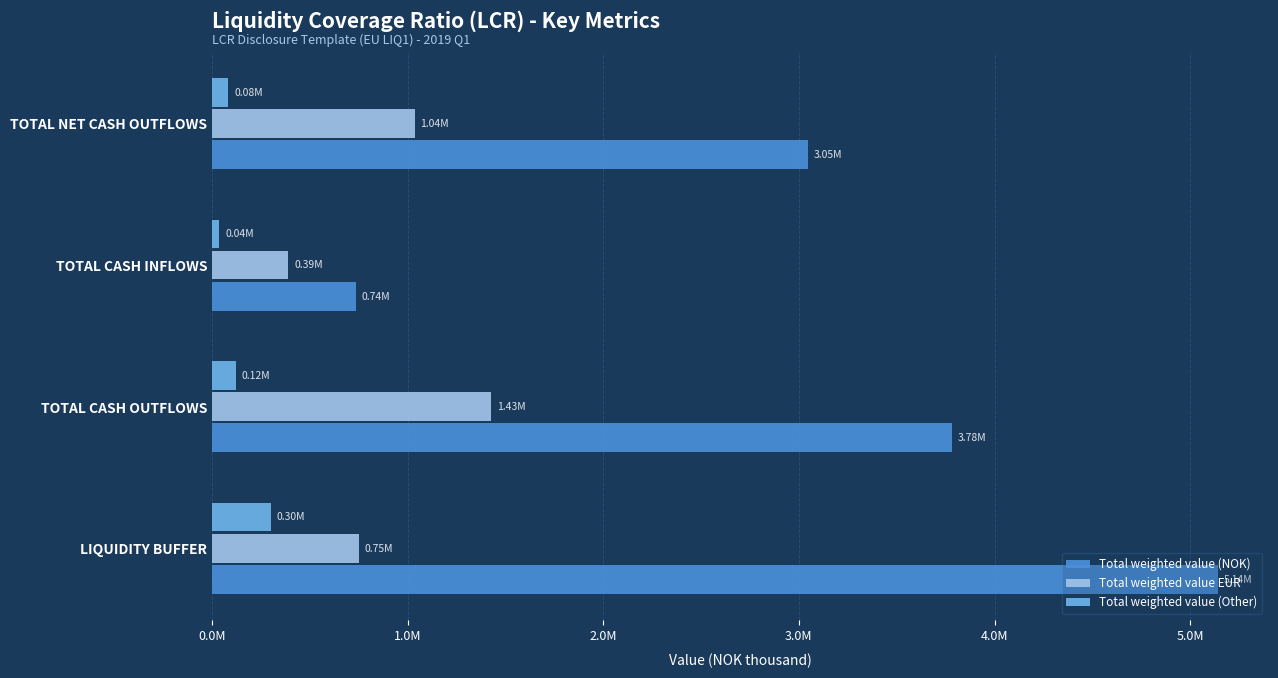

At which label does Total weighted value (NOK) reach its peak?

LIQUIDITY BUFFER